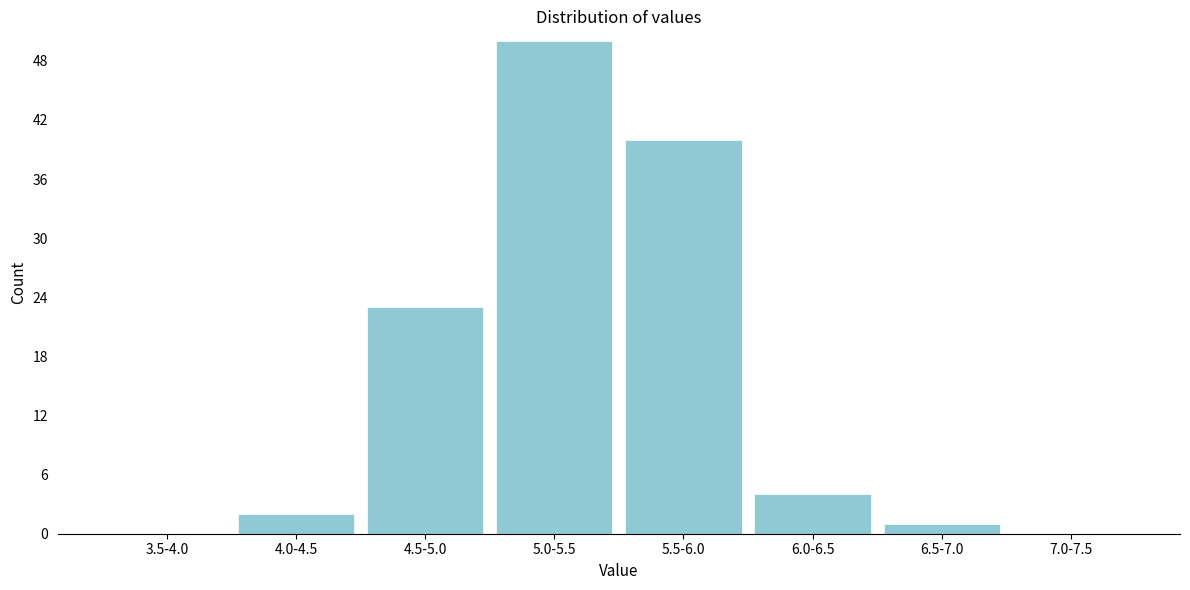

Reading right to left, list all the values displayed in this chart.

7.0-7.5=0	6.5-7.0=1	6.0-6.5=4	5.5-6.0=40	5.0-5.5=50	4.5-5.0=23	4.0-4.5=2	3.5-4.0=0